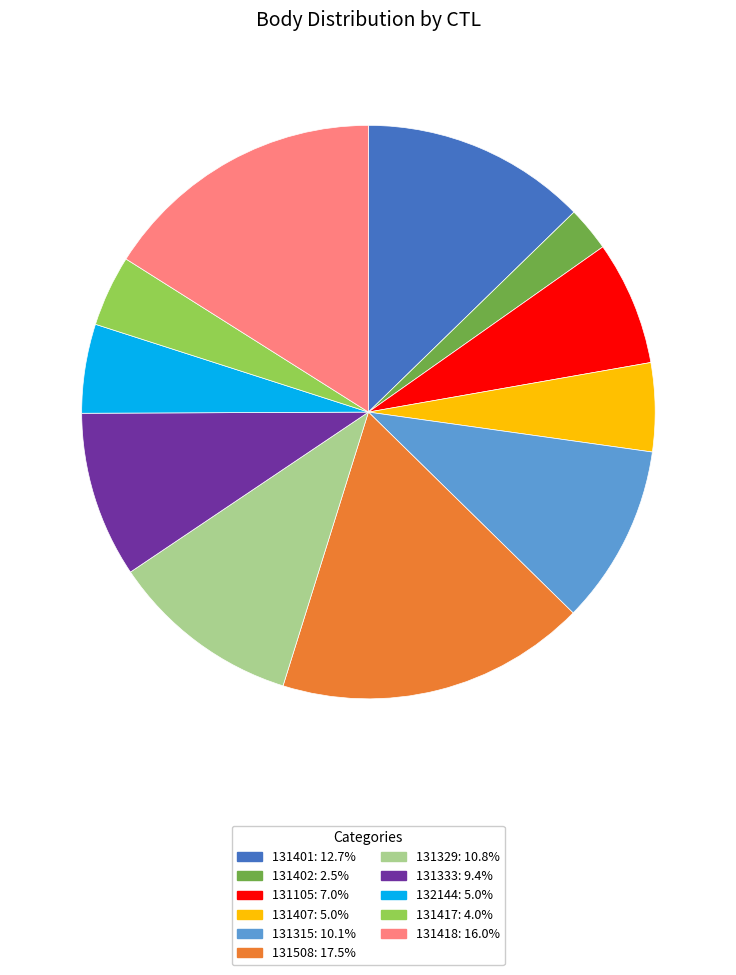

Do 131402 and 131417 together represent more than half of the pie?

No